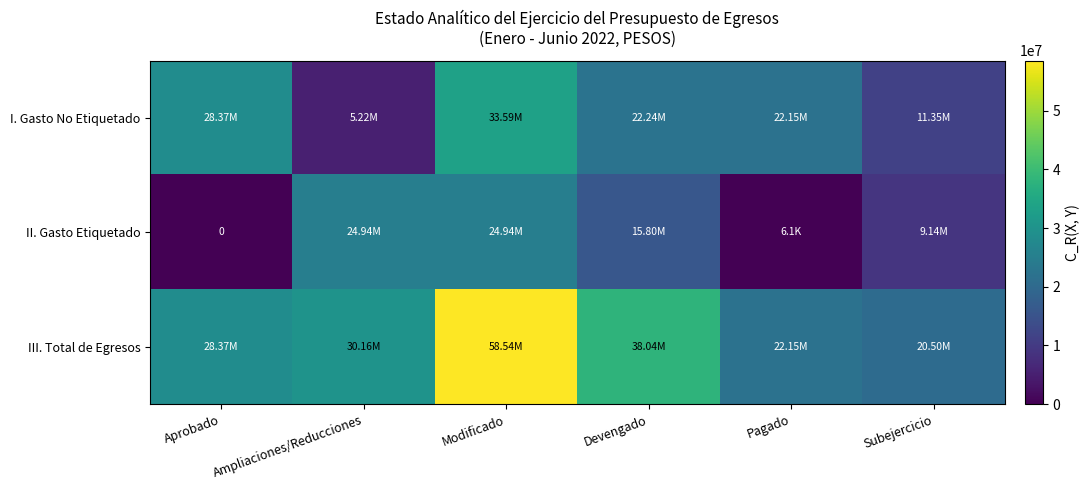

Which category has the lowest value in the I. Gasto No Etiquetado series?

Ampliaciones/Reducciones